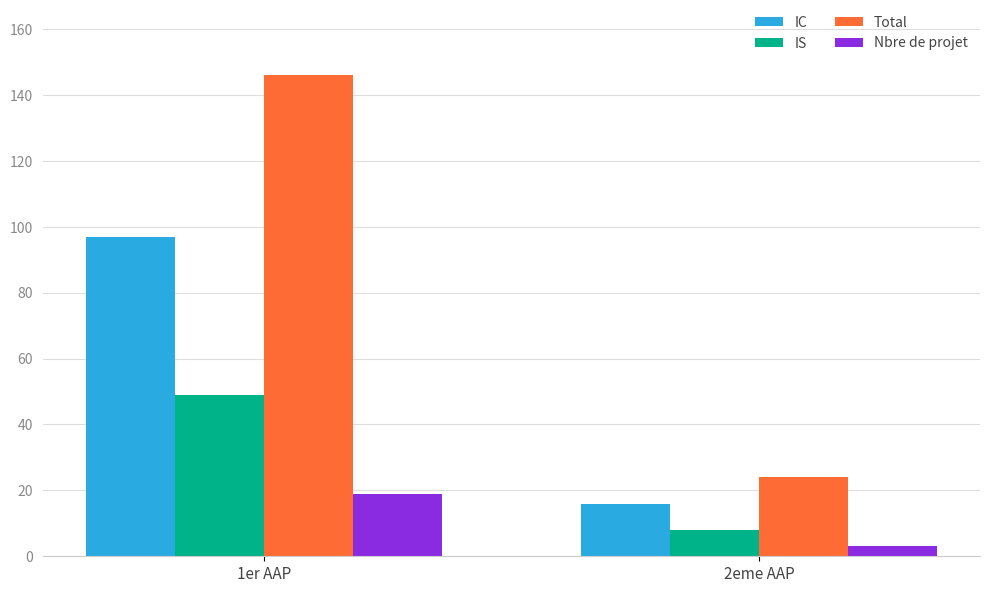

What is the total value across all series at 2eme AAP?

51